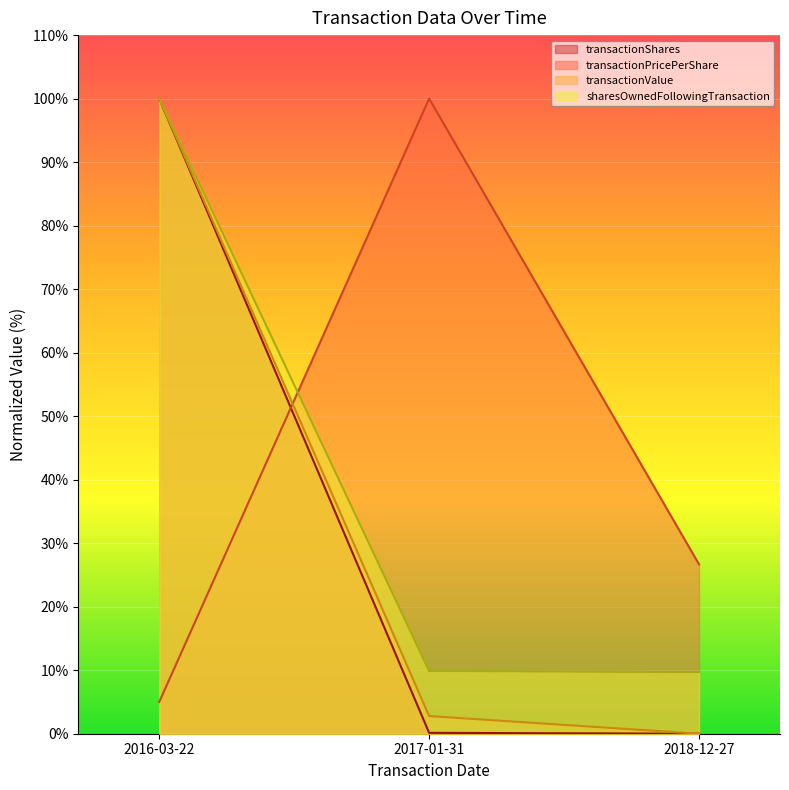

Which category has the lowest value across all series?

2018-12-27